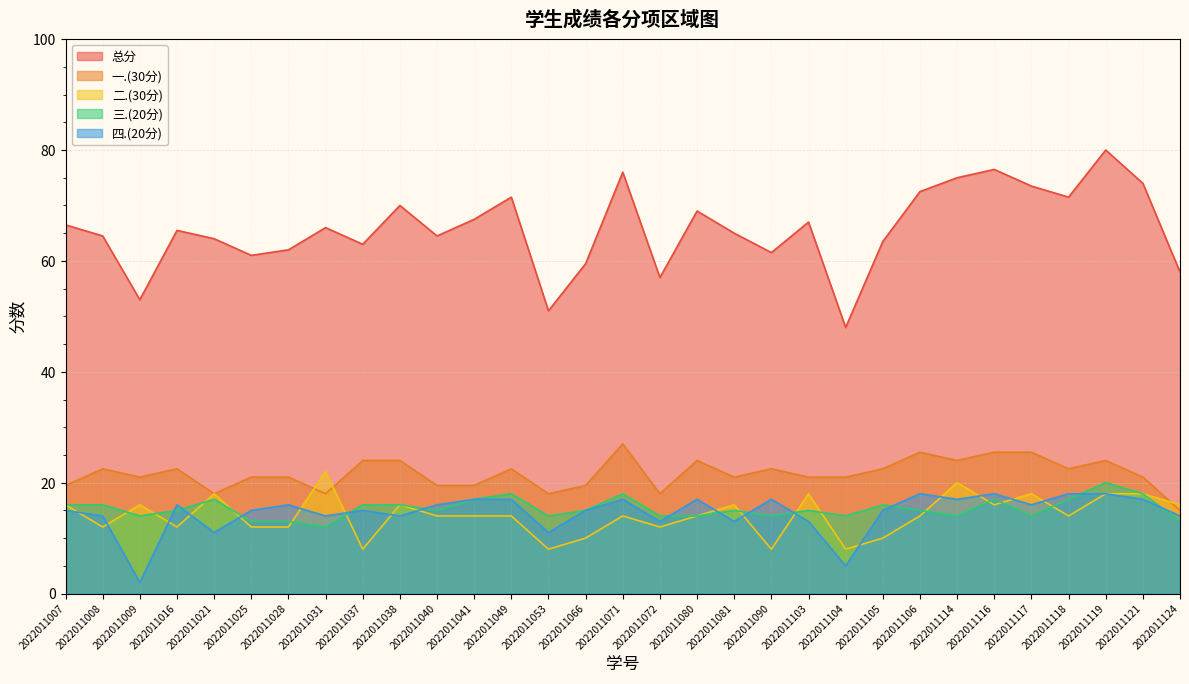

What is the value of the 四.(20分) point at the 14th from the left?

11.0